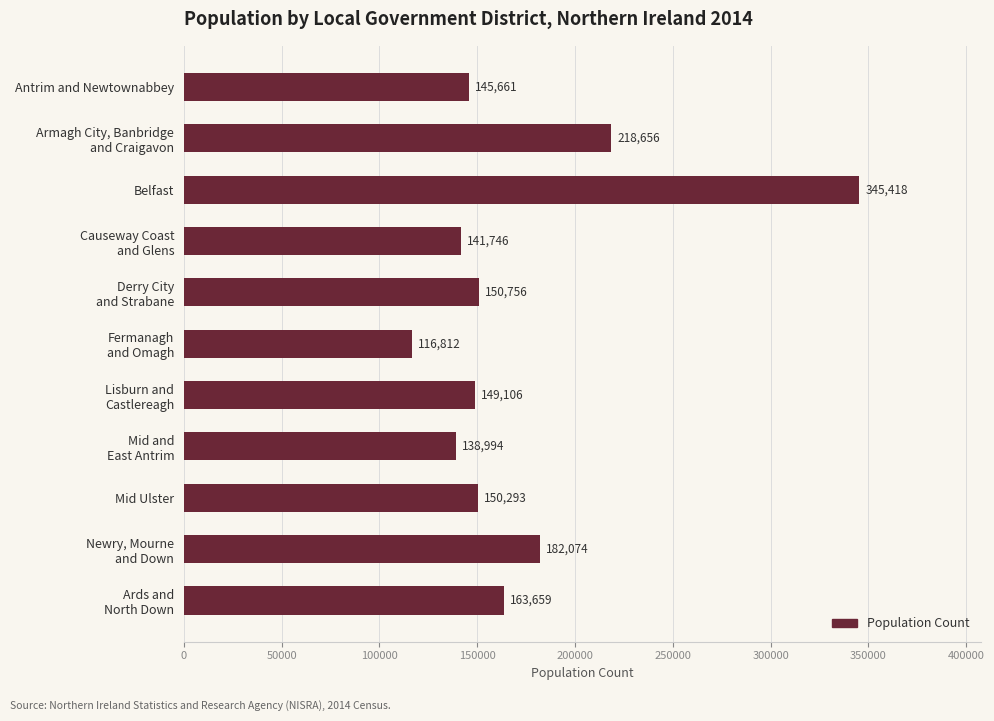

Reading top to bottom, what are all the values shown in this chart?

145661	218656	345418	141746	150756	116812	149106	138994	150293	182074	163659